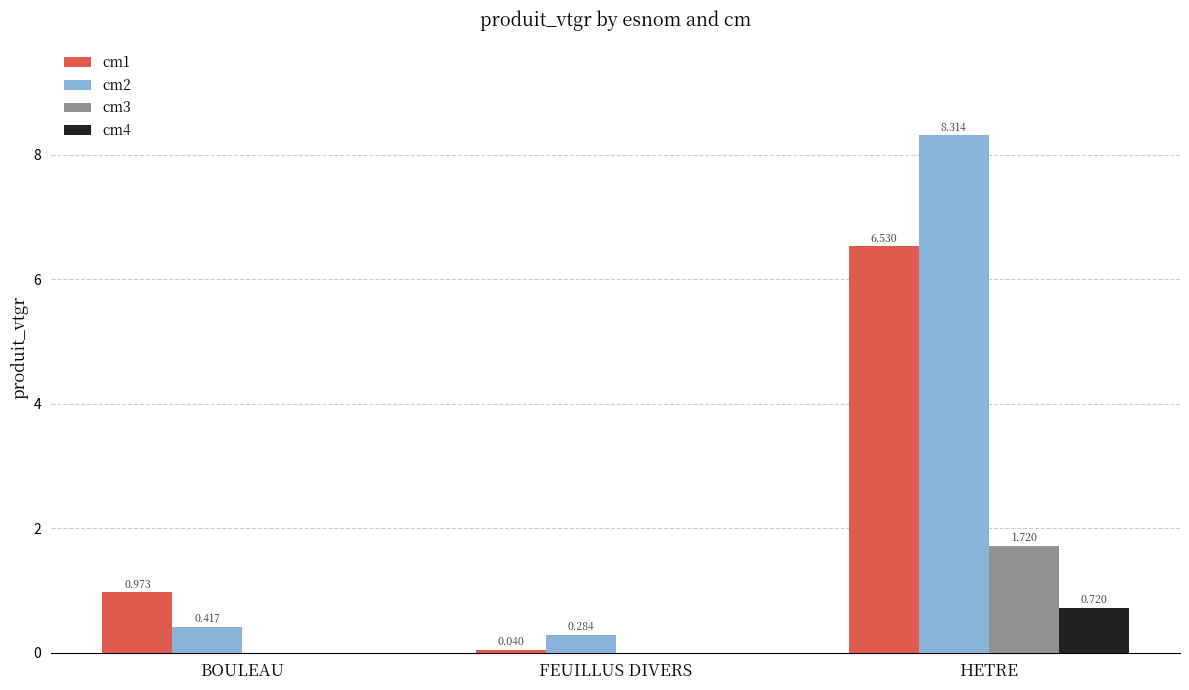

At which category is the sum across all series the highest?

HETRE